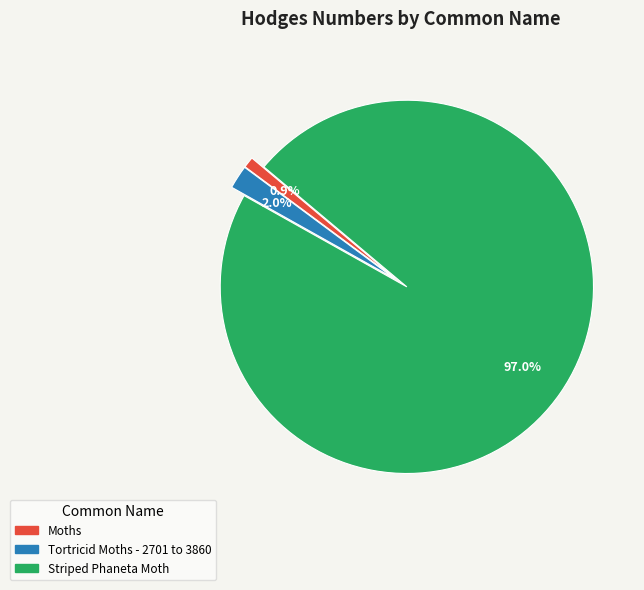

Combined, do Tortricid Moths - 2701 to 3860 and Moths account for over 50%?

No